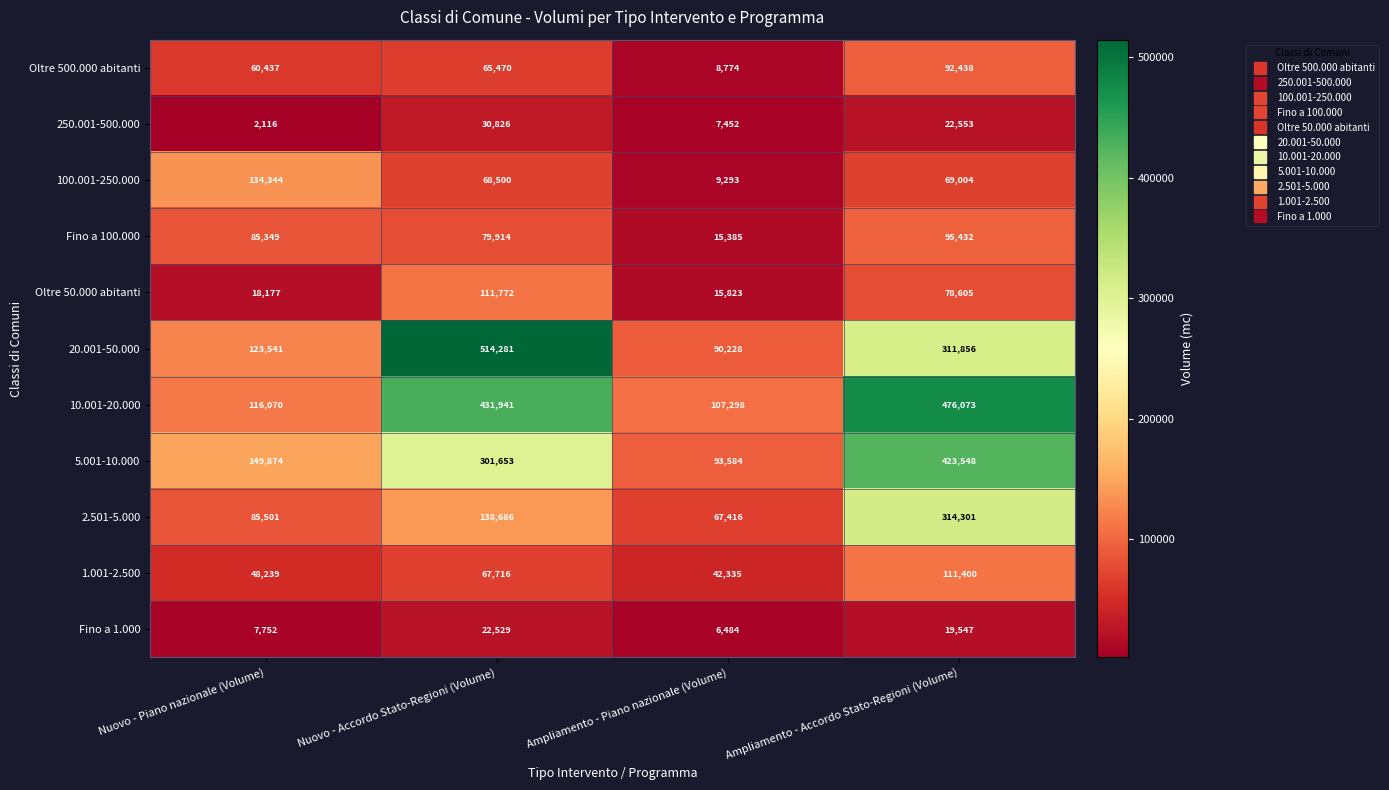

What is the difference between the highest and lowest values at Ampliamento - Piano nazionale (Volume)?

100814